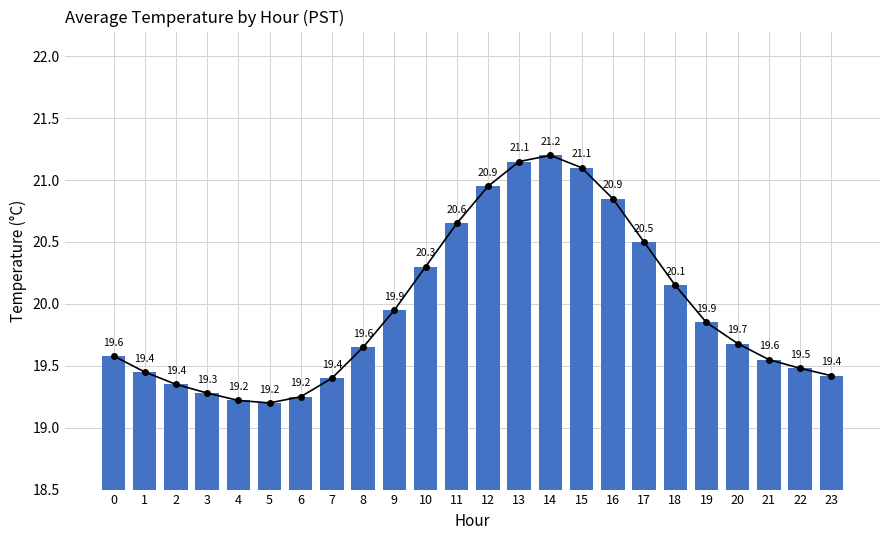

The chart shows a value of 28.2 at 22. True or false?

False